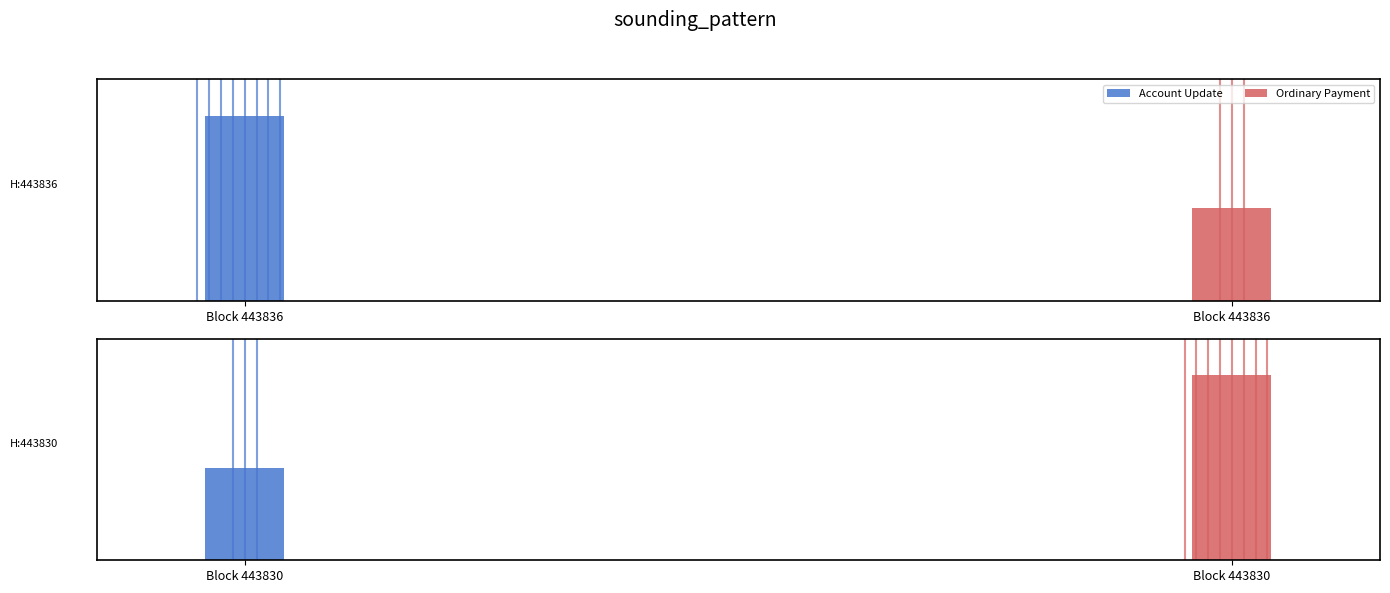

How many categories are shown in the chart?

2